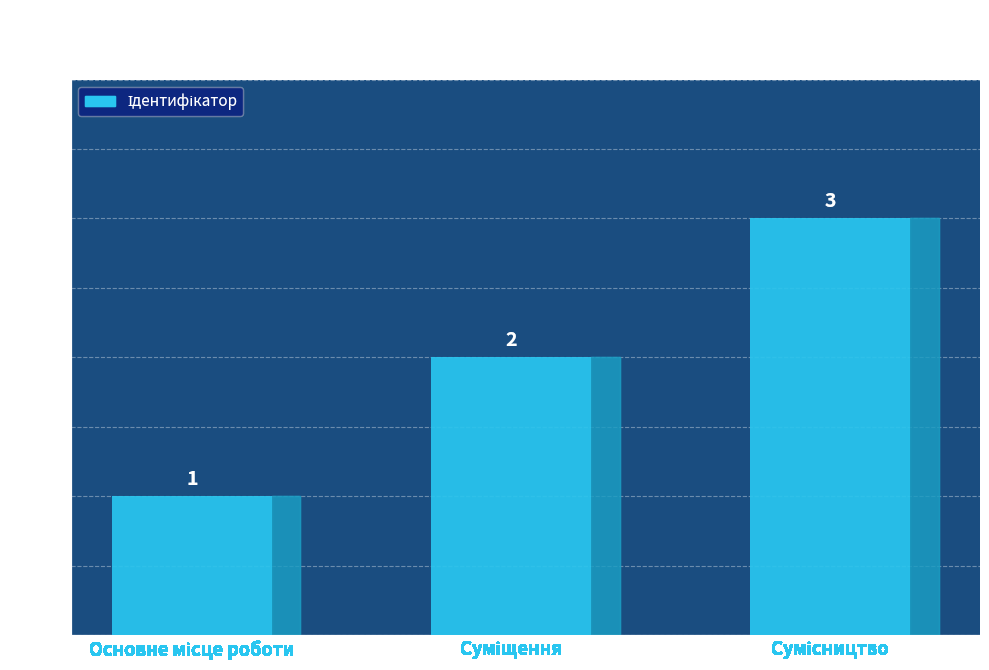

Count the number of values greater than 2.

1